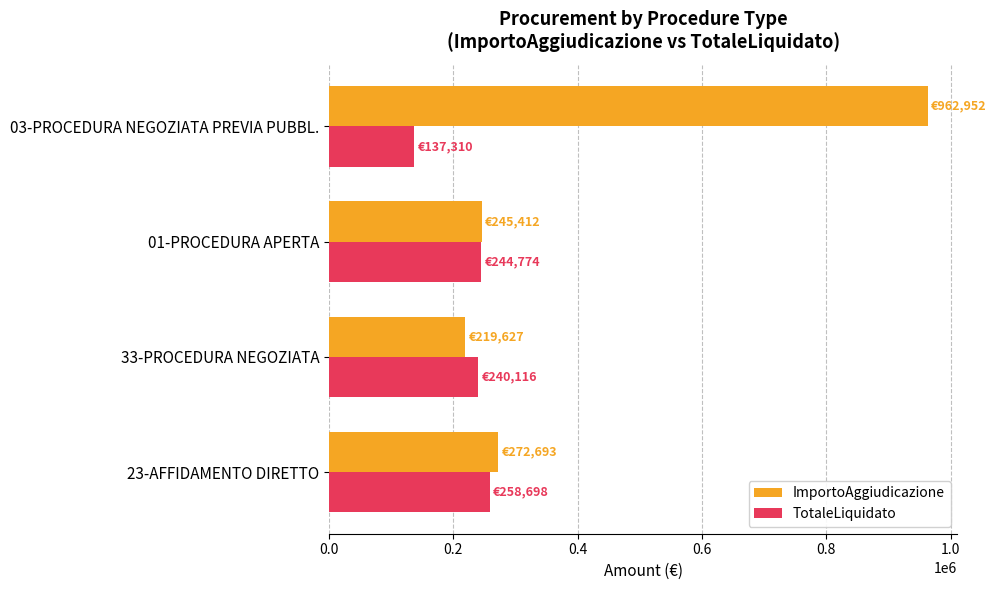

At how many categories does at least one series exceed 530932?

1